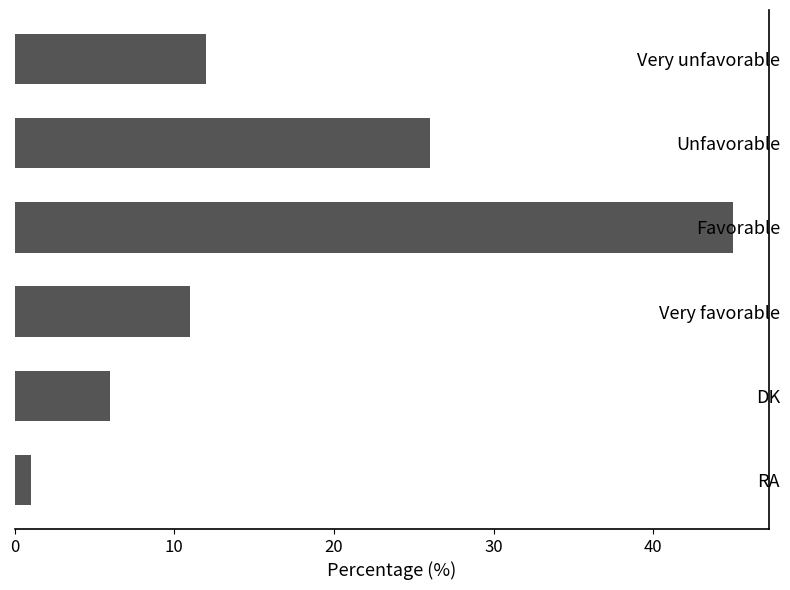

List the labels in order of value, largest first.

Favorable, Unfavorable, Very unfavorable, Very favorable, DK, RA